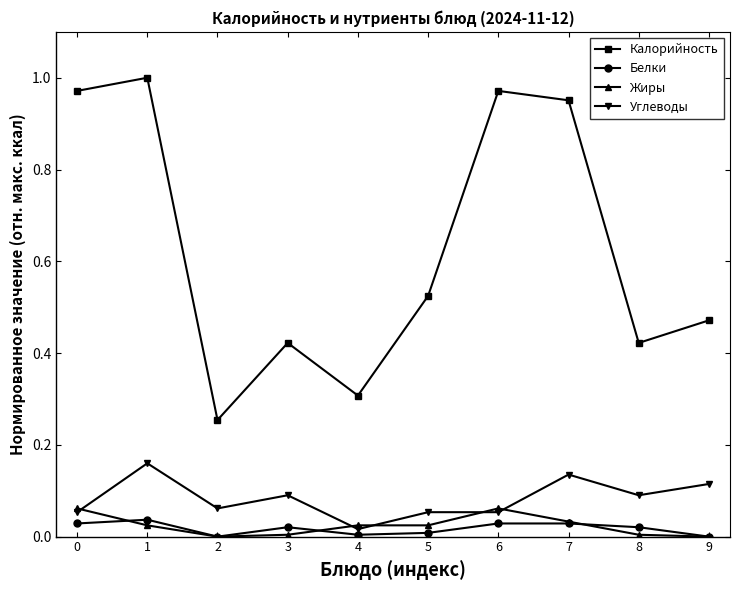

Where is the first local minimum for Калорийность?

2